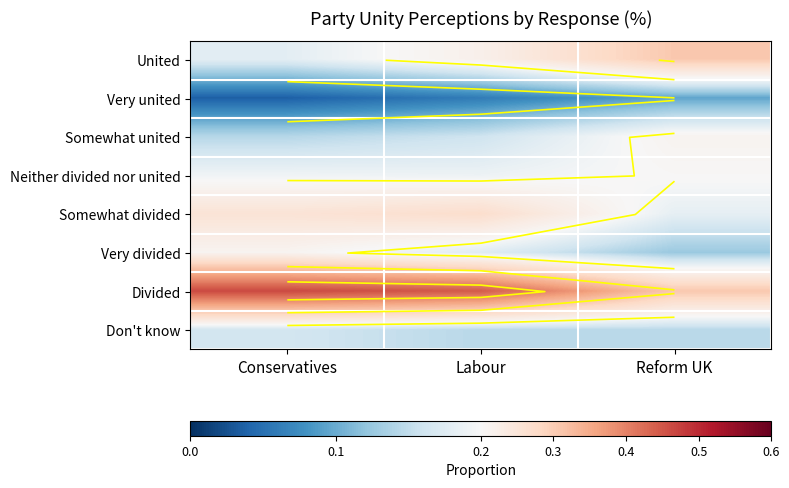

Which series has the largest range (max minus min)?

Divided